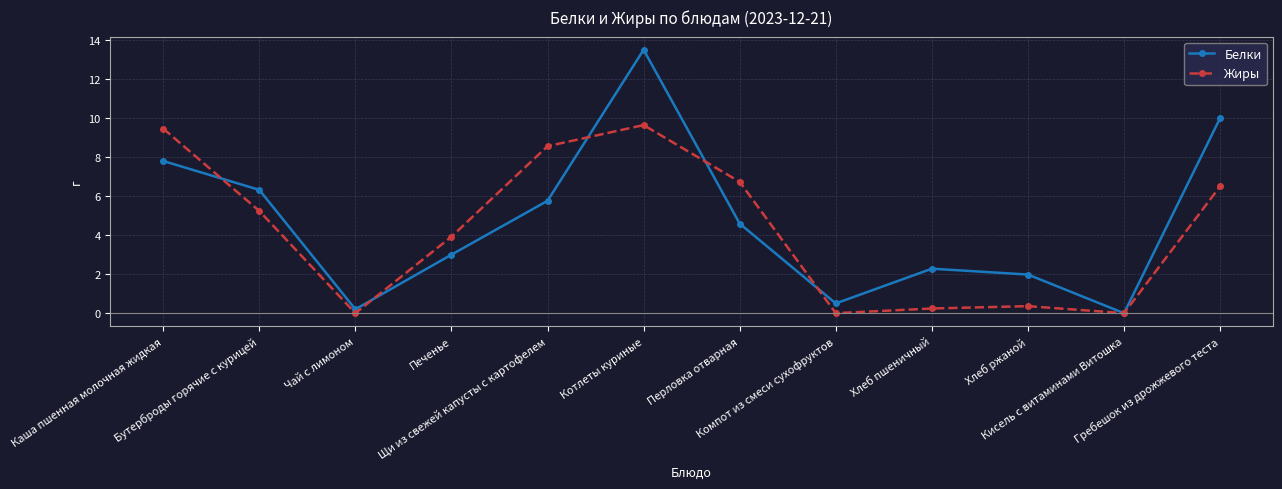

Which series ends up on top after the final intersection of Белки and Жиры?

Белки